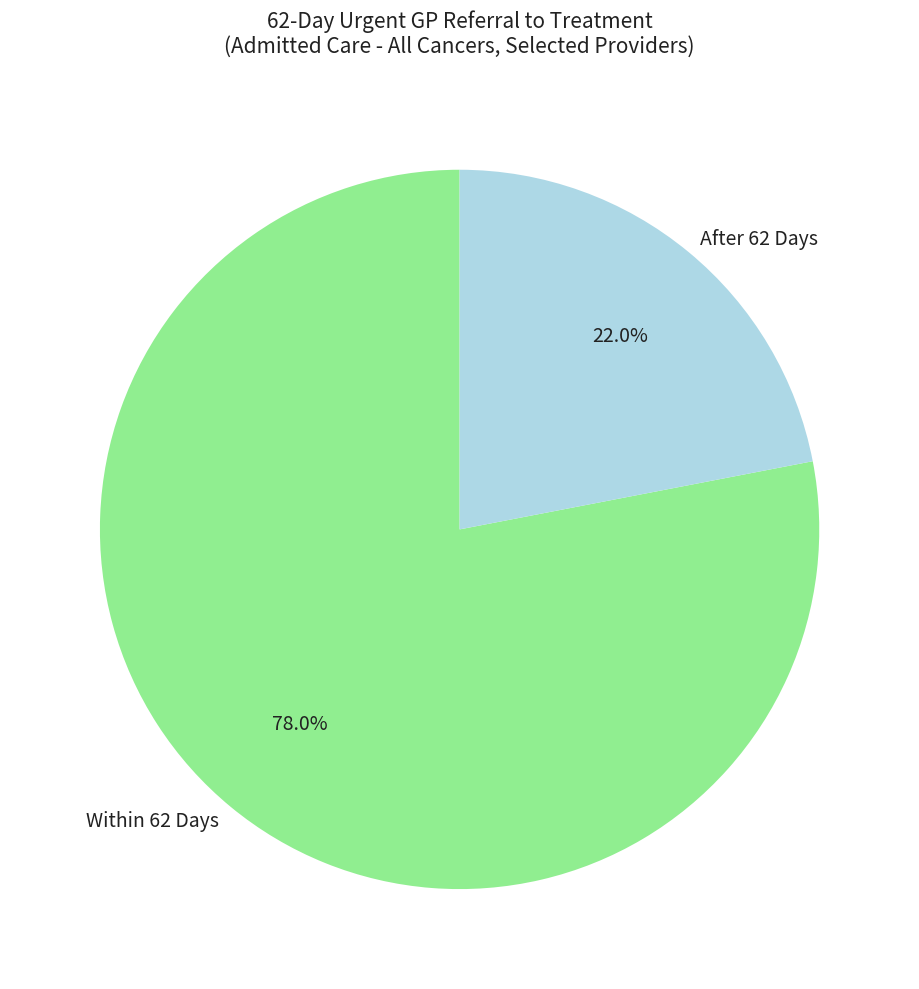

What is the smallest slice in the pie chart?

After 62 Days